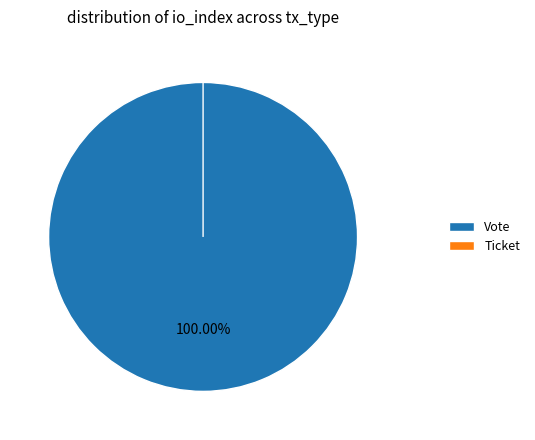

Is it true that Vote is 100% of the pie?

True